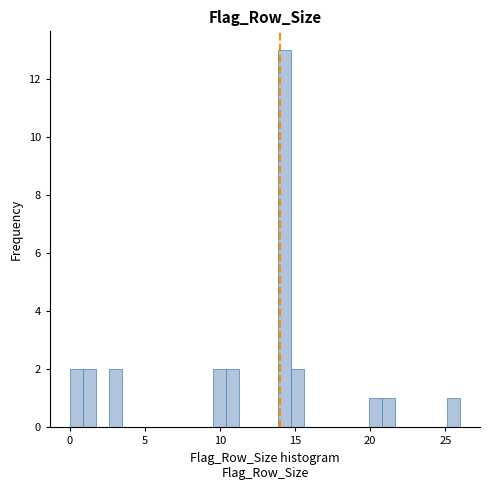

Read against the x-axis, roughly where is the centre of the tallest bar?

14.5